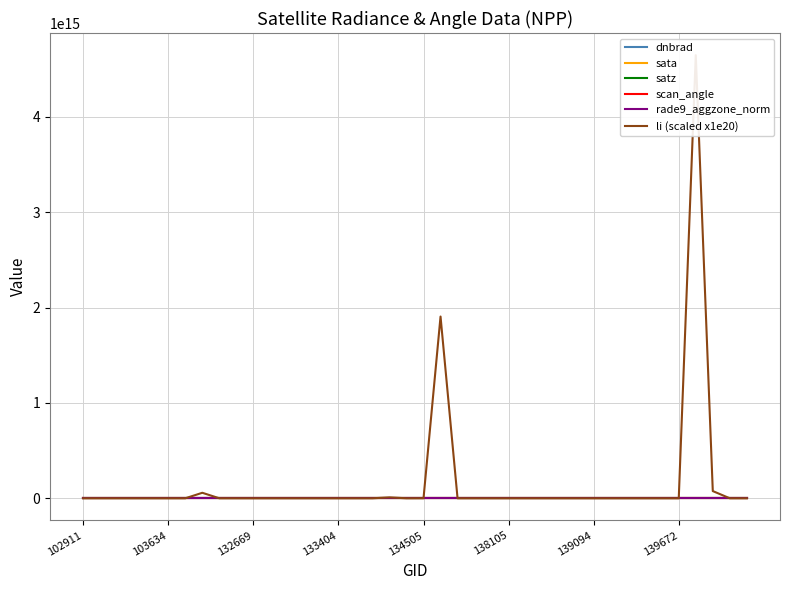

True or false: rade9_aggzone_norm and scan_angle cross at least once.

True